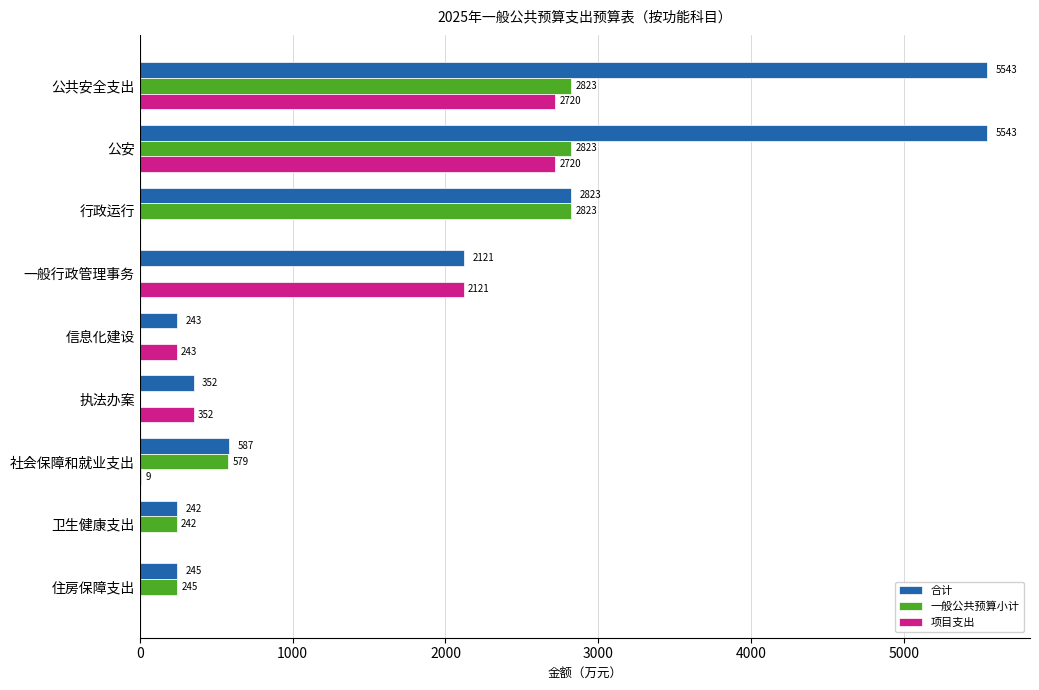

Which series has the largest total across all categories?

合计